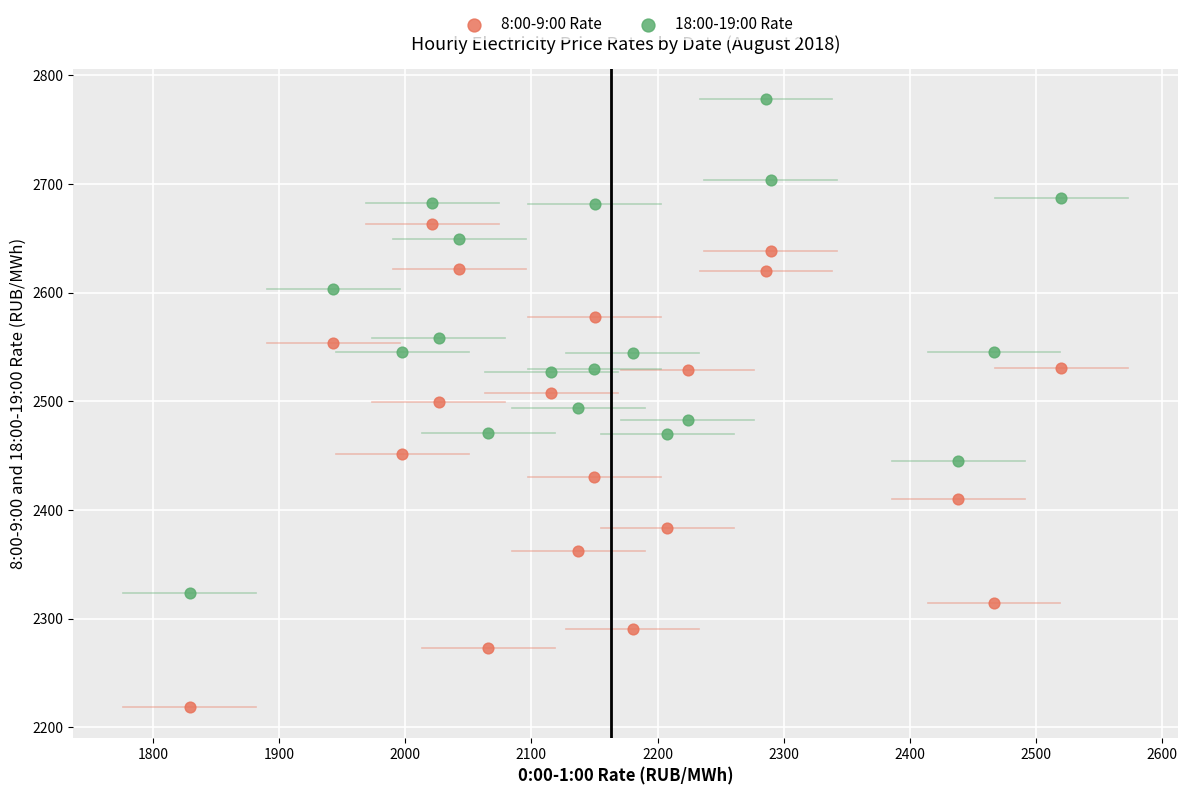

Which series reaches the maximum Y coordinate?

18:00-19:00 Rate